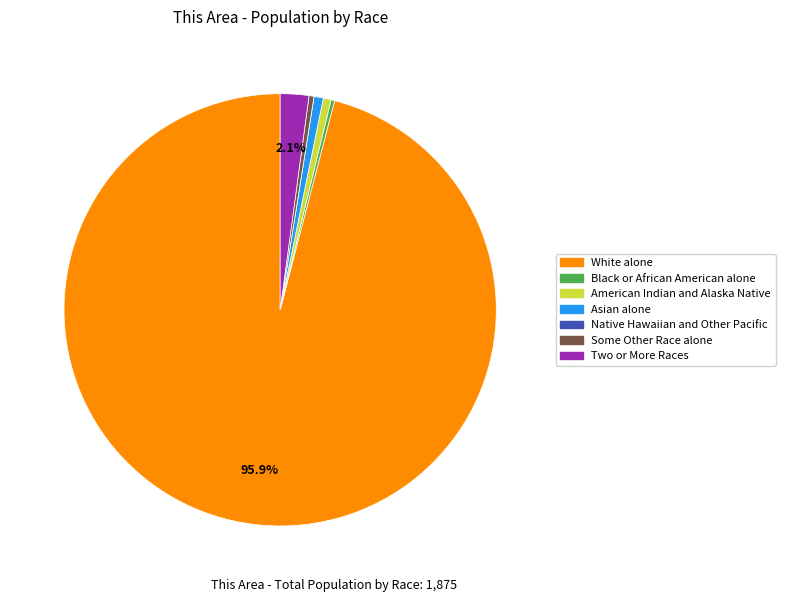

True or false: Asian alone accounts for 11% of the total.

False